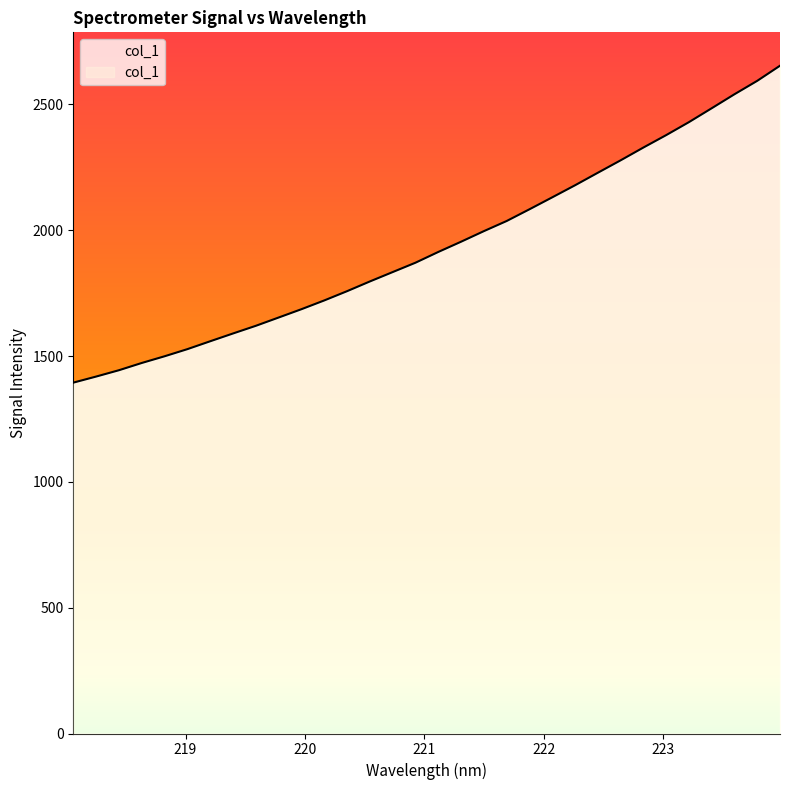

What is the minimum value shown in the chart?

1394.4